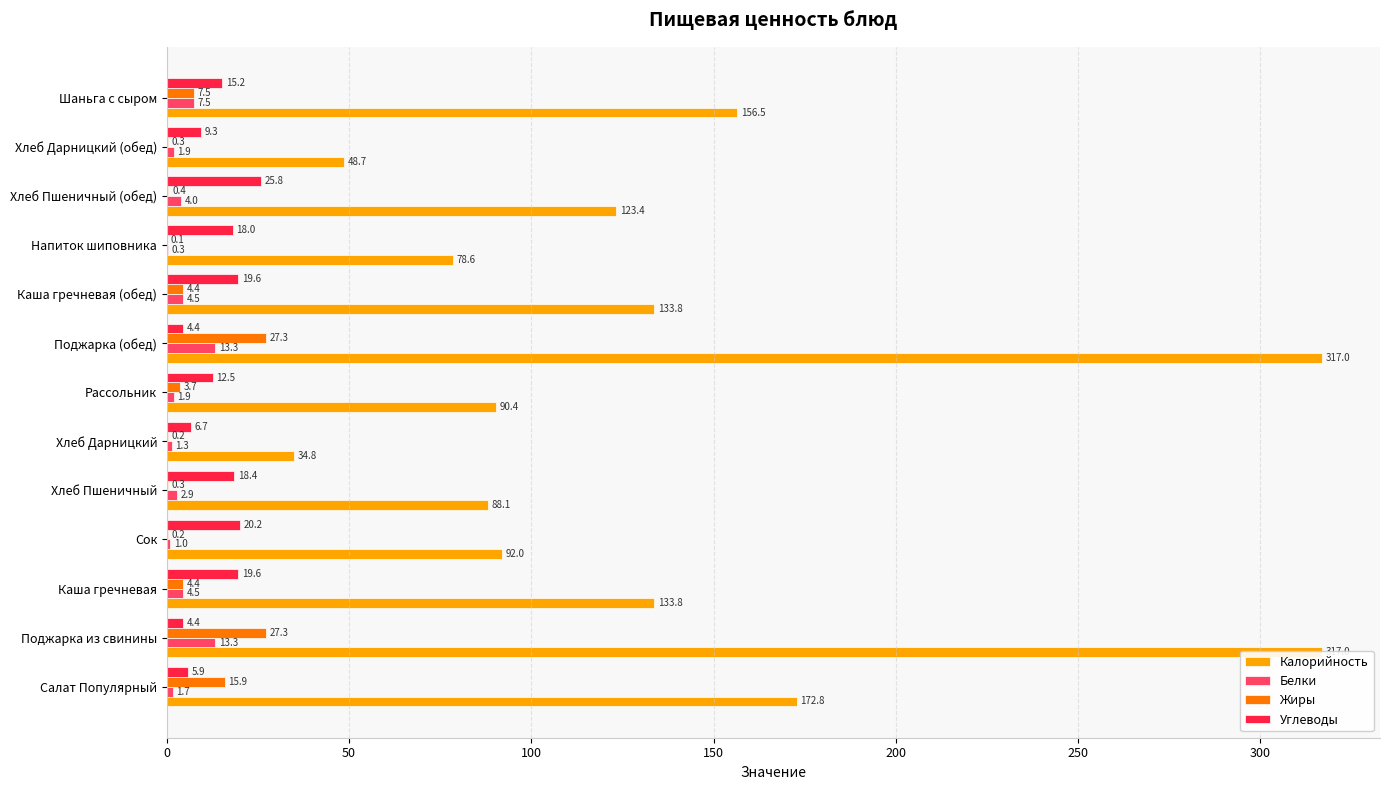

Which series has the largest total across all categories?

Калорийность